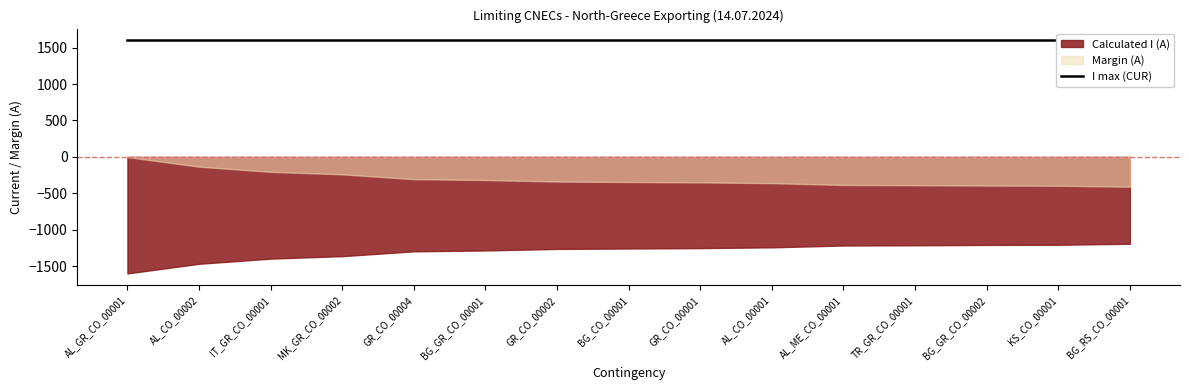

True or false: Margin (A) and Calculated I (A) intersect in this chart.

False